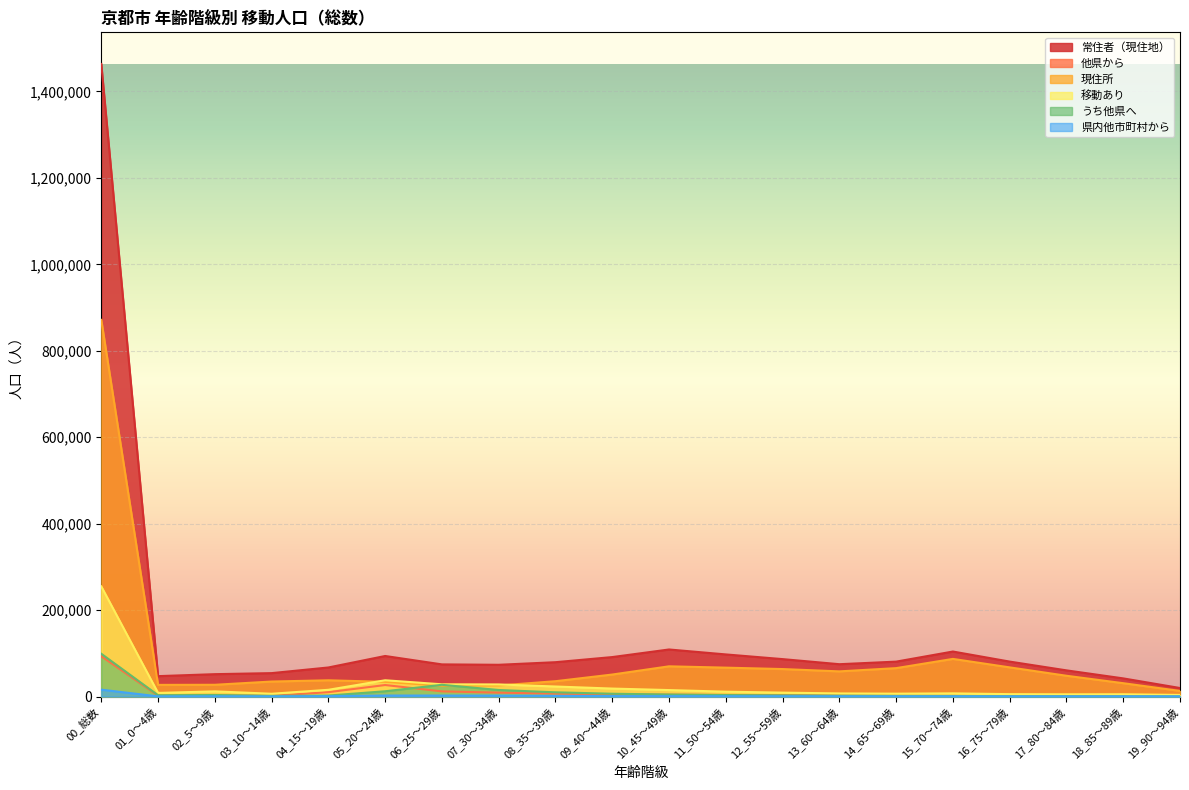

What is the difference between the maximum and second lowest values in the 他県から series?

92612